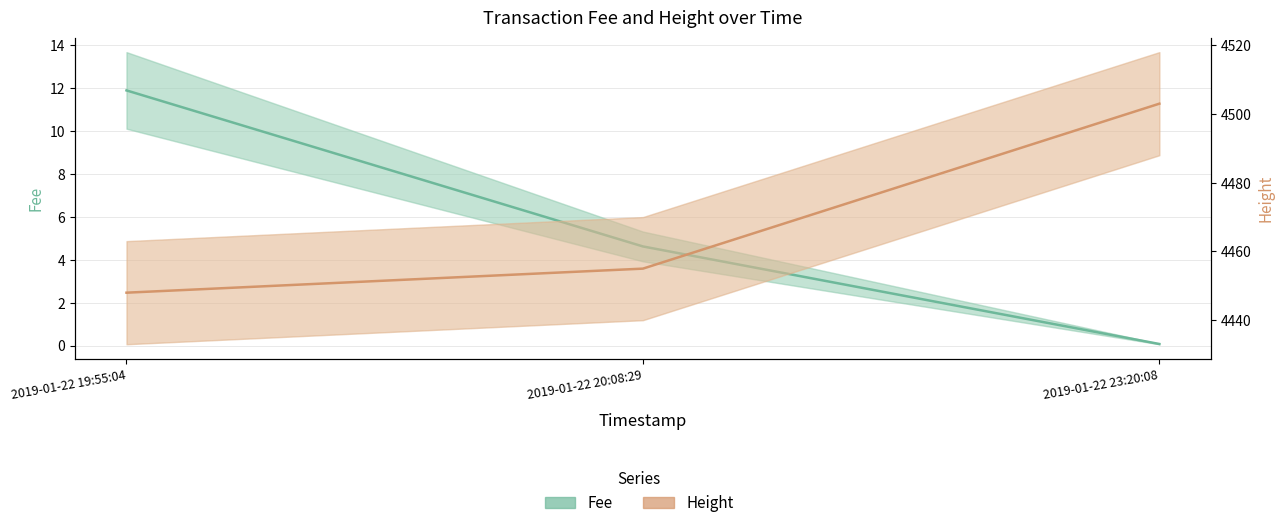

List the series in order of their overall mean, highest first.

Height, Fee